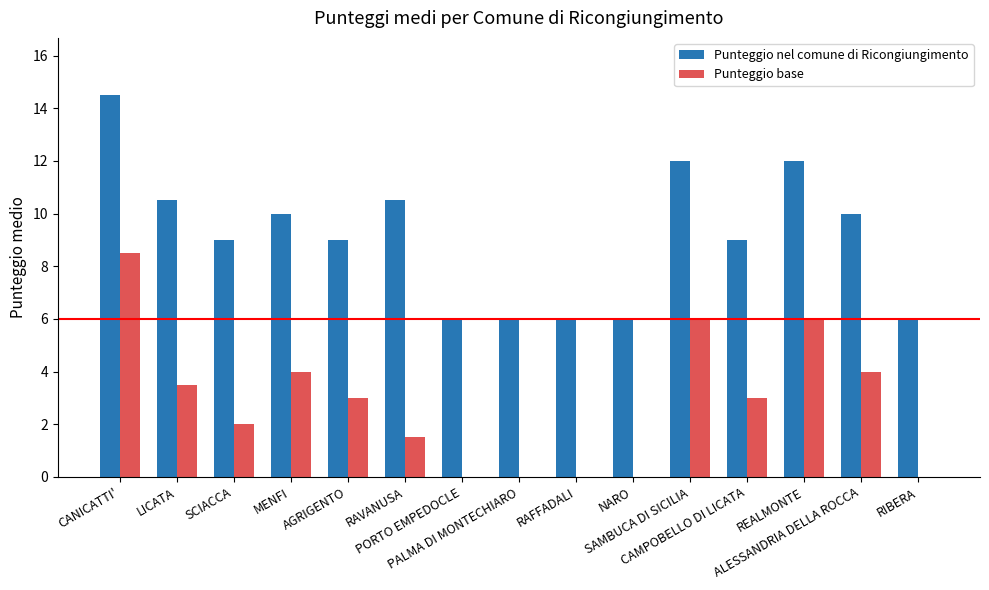

What is the sum of all Punteggio base values?

41.5